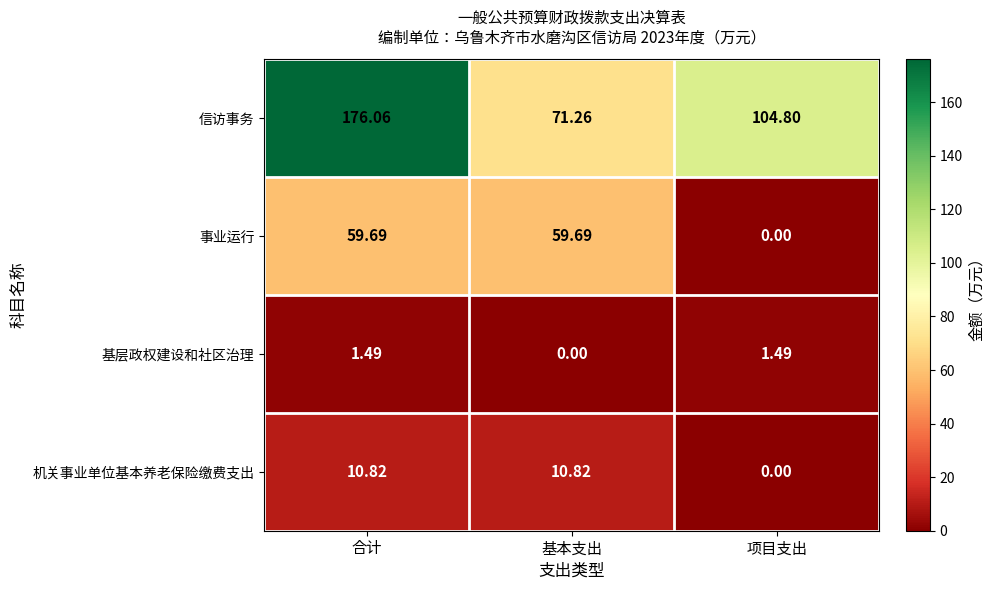

List the series in order of their peak value, lowest first.

基层政权建设和社区治理, 机关事业单位基本养老保险缴费支出, 事业运行, 信访事务